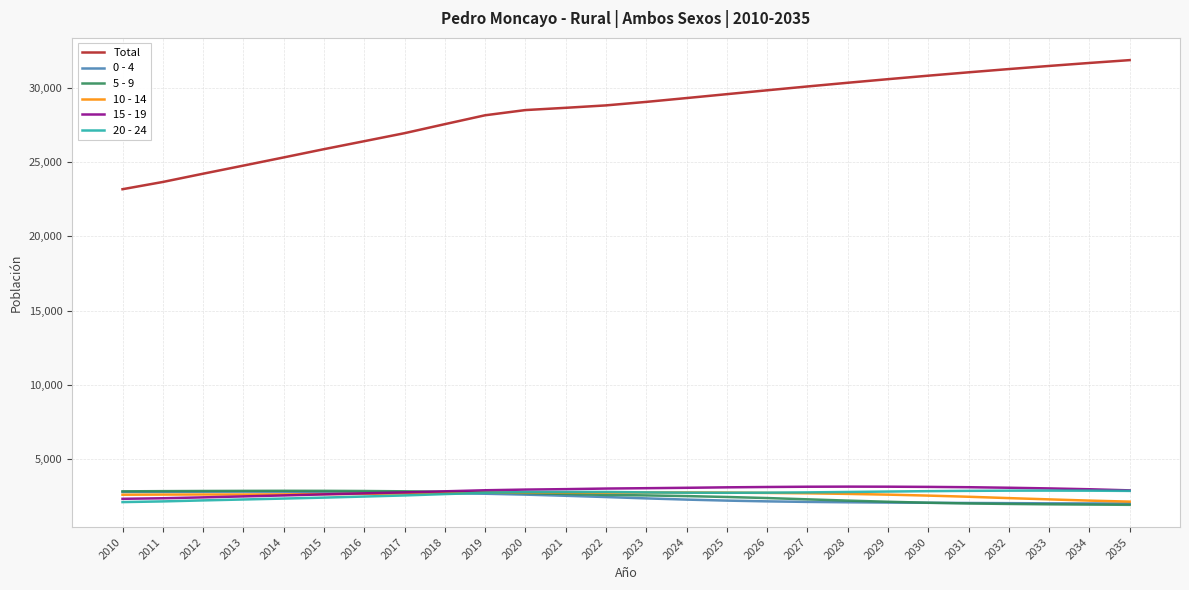

True or false: 15 - 19 and Total cross at least once.

False